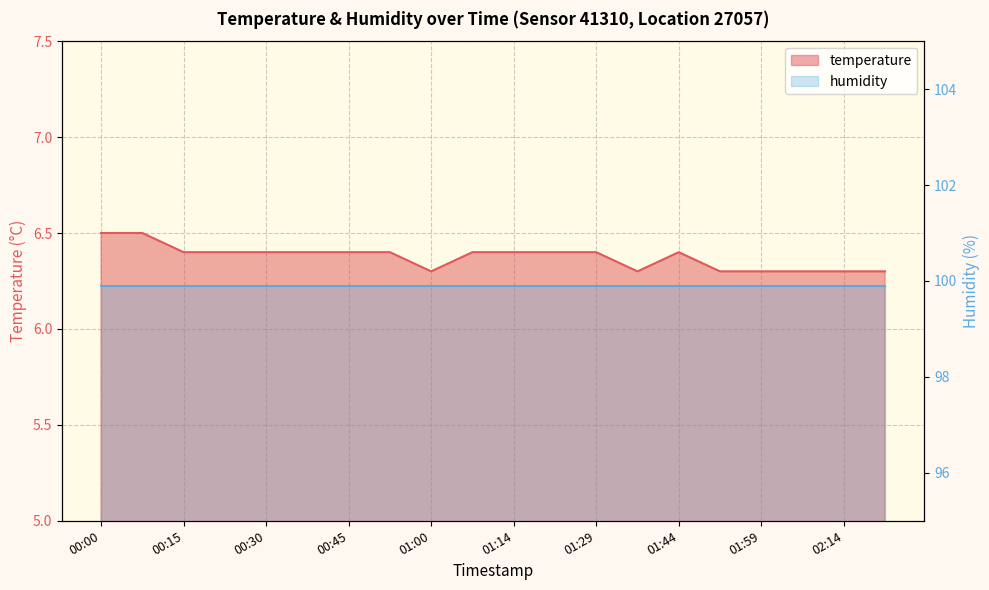

Reading left to right, extract all data points from this chart.

00:00=6.5	00:07=6.5	00:15=6.4	00:22=6.4	00:30=6.4	00:37=6.4	00:45=6.4	00:52=6.4	01:00=6.3	01:07=6.4	01:14=6.4	01:22=6.4	01:29=6.4	01:37=6.3	01:44=6.4	01:52=6.3	01:59=6.3	02:07=6.3	02:14=6.3	02:22=6.3